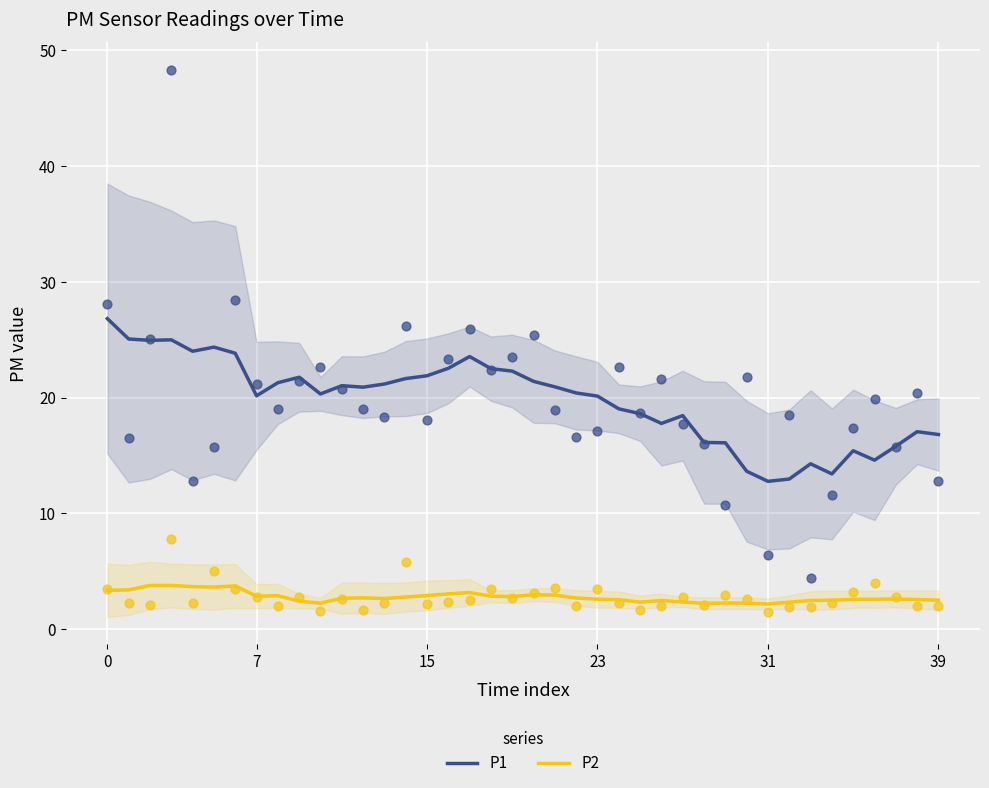

At how many categories does at least one series exceed 13?

38